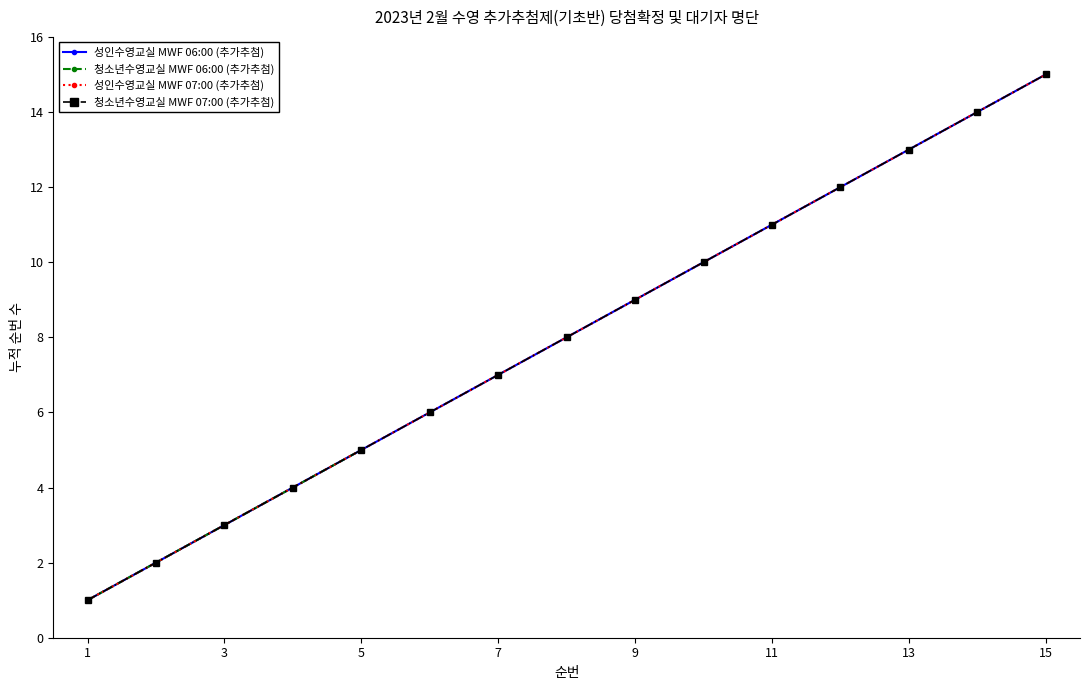

How many data points in 청소년수영교실 MWF 07:00 (추가추첨) are less than 8?

7